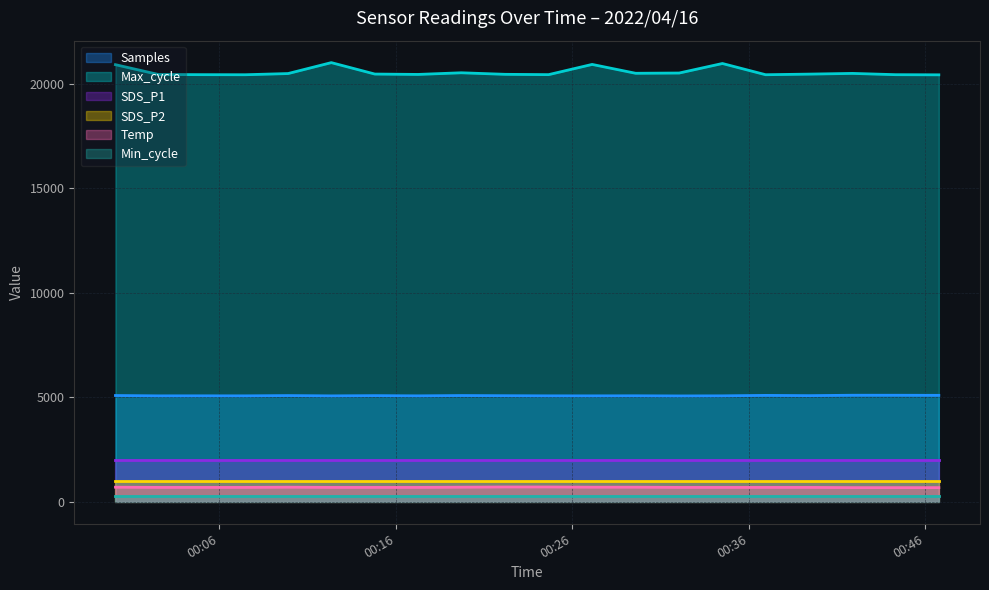

What is the label of the 11th point from the right?

2022/04/16 00:22:12